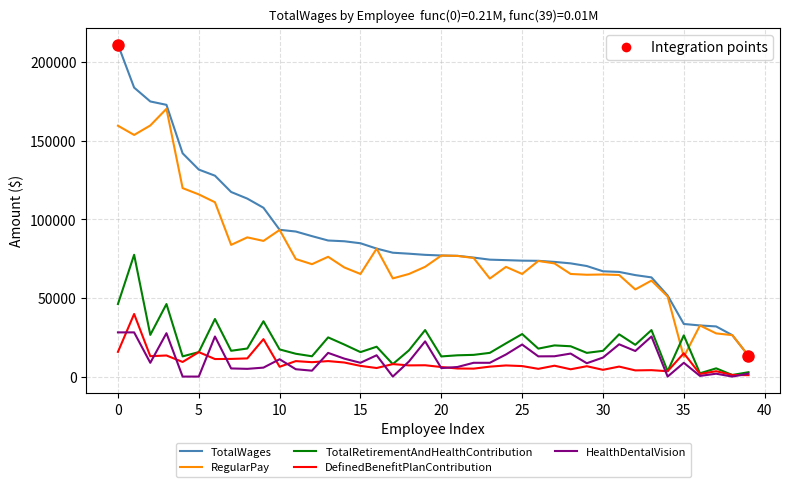

True or false: RegularPay and DefinedBenefitPlanContribution cross at least once.

True